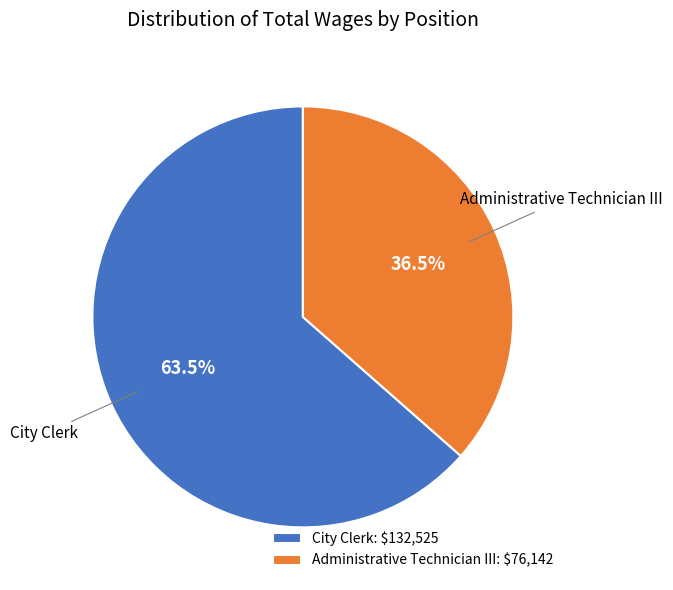

How many segments does this pie chart have?

2